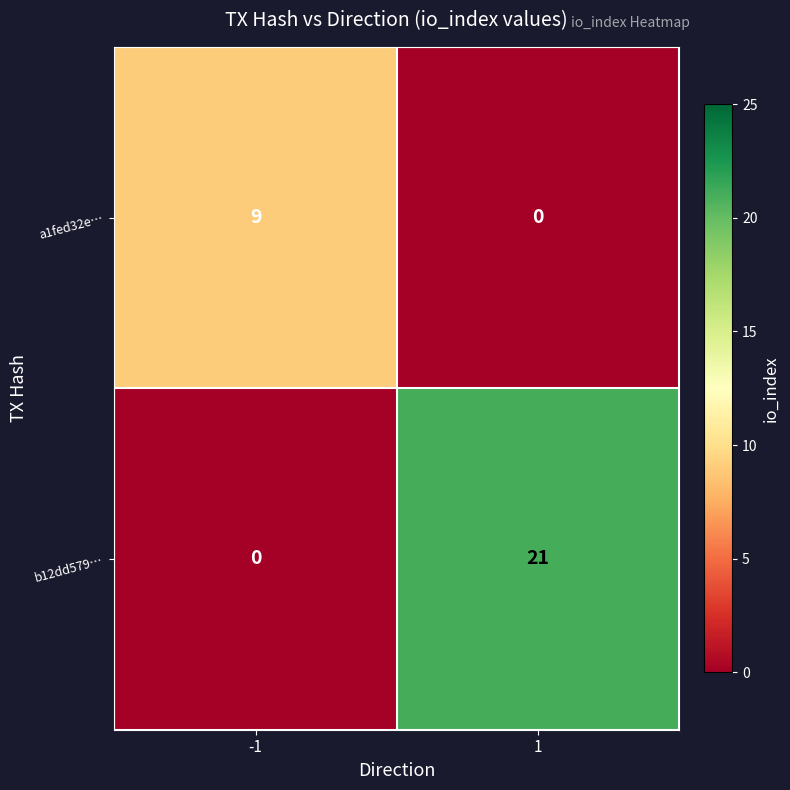

Is it true that b12dd579… equals 29 at 1?

False